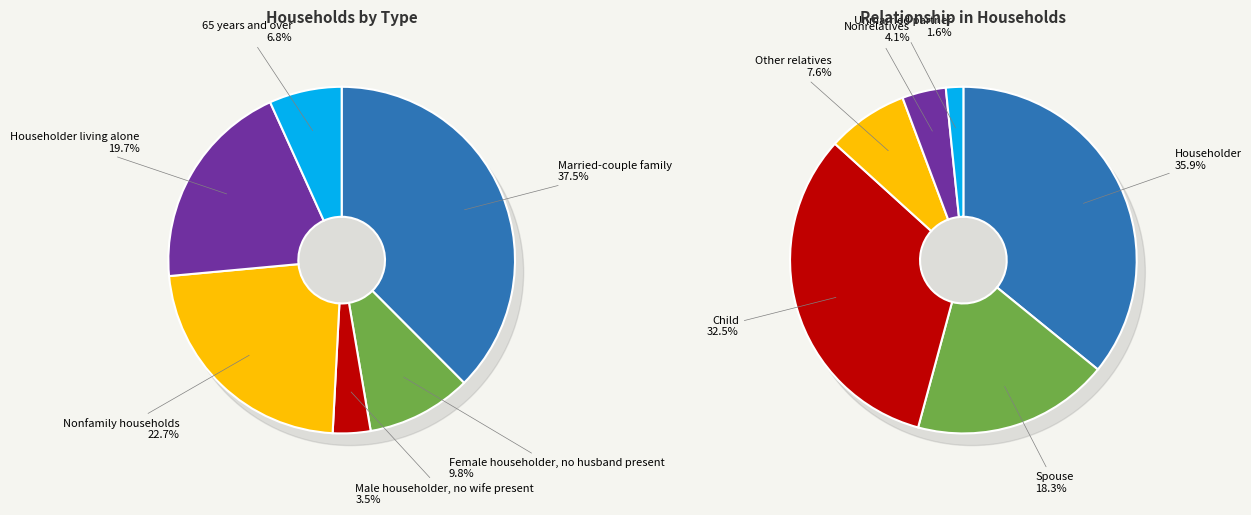

How much of the chart is everything except Female householder,
no husband present?

90.2%